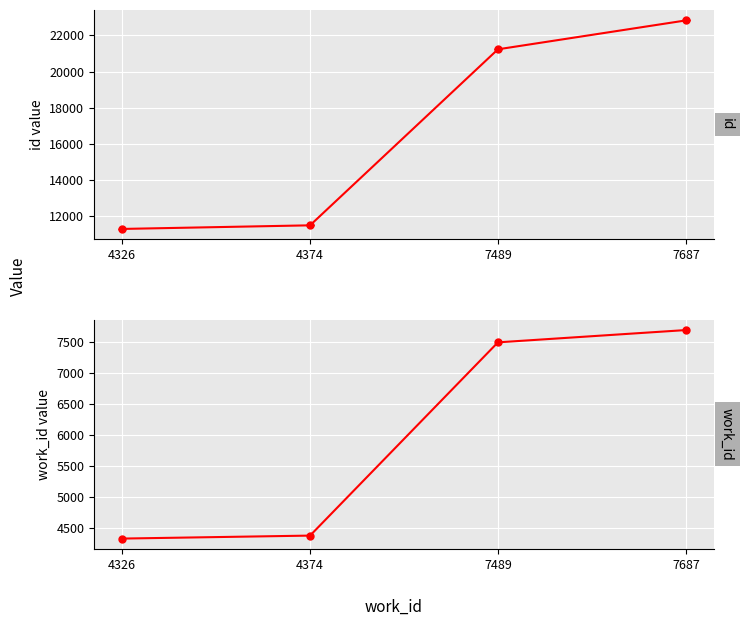

At which label does the data first exceed 7489?

7687